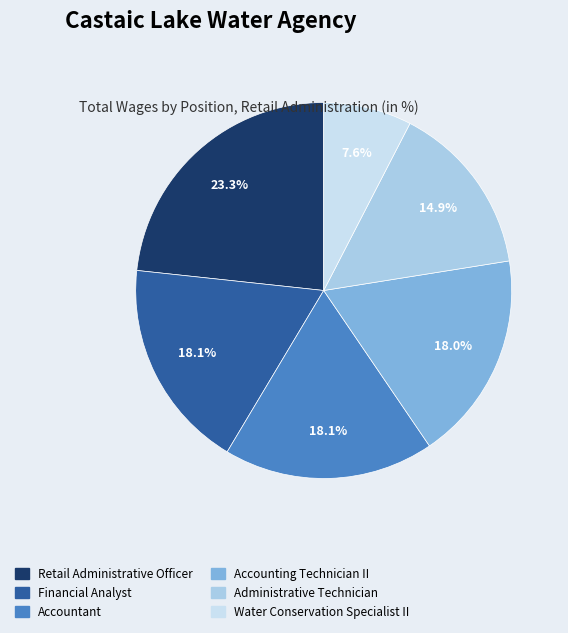

To the nearest percent, what percentage of the pie is Retail Administrative Officer?

23%